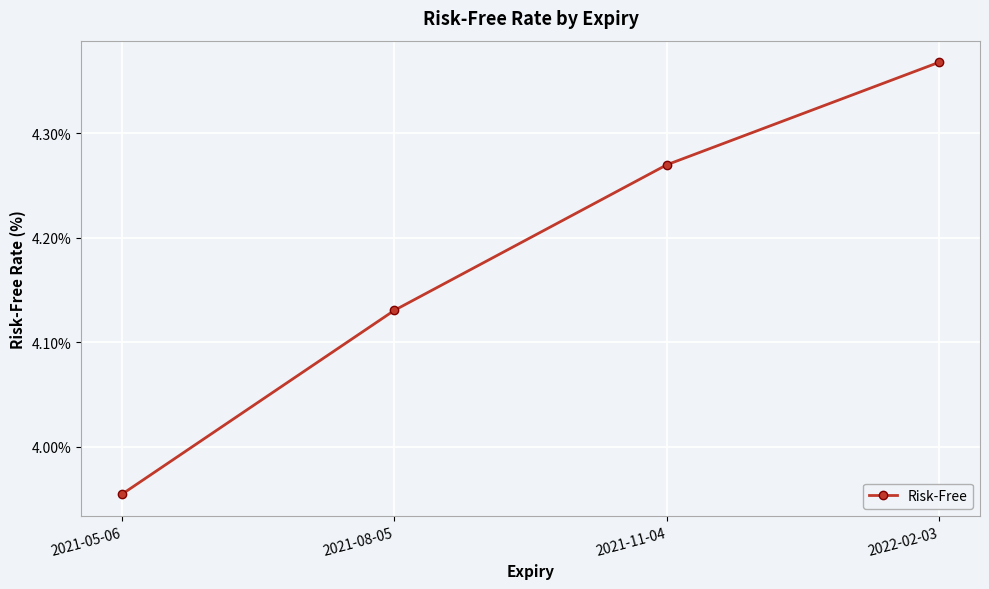

What is the change in value from 2021-05-06 to 2021-11-04?

+0.3